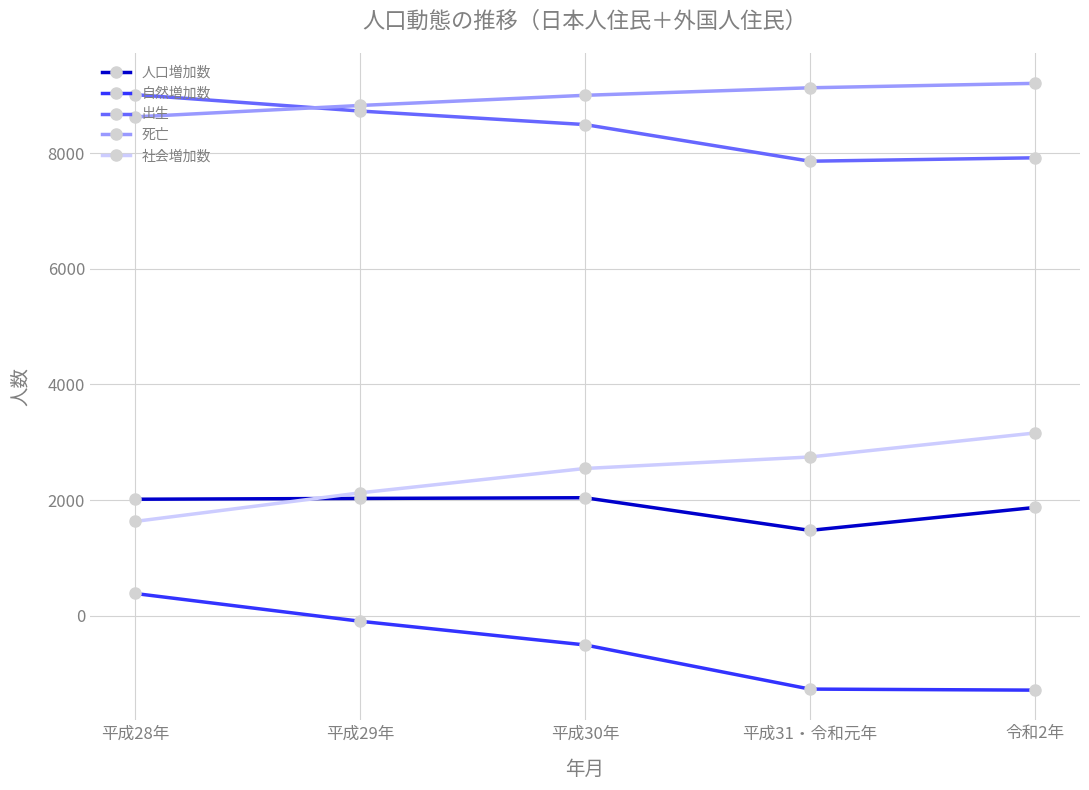

What is the label of the 5th point from the right?

平成28年